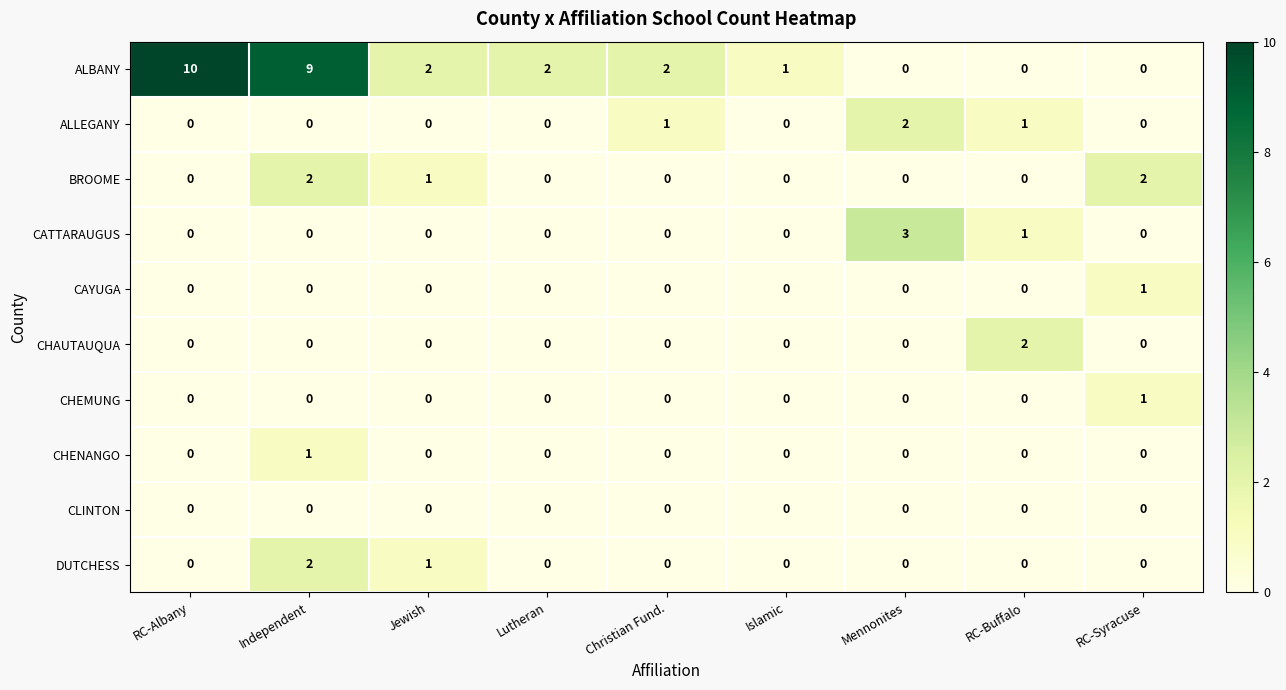

Which series has the largest total across all categories?

ALBANY